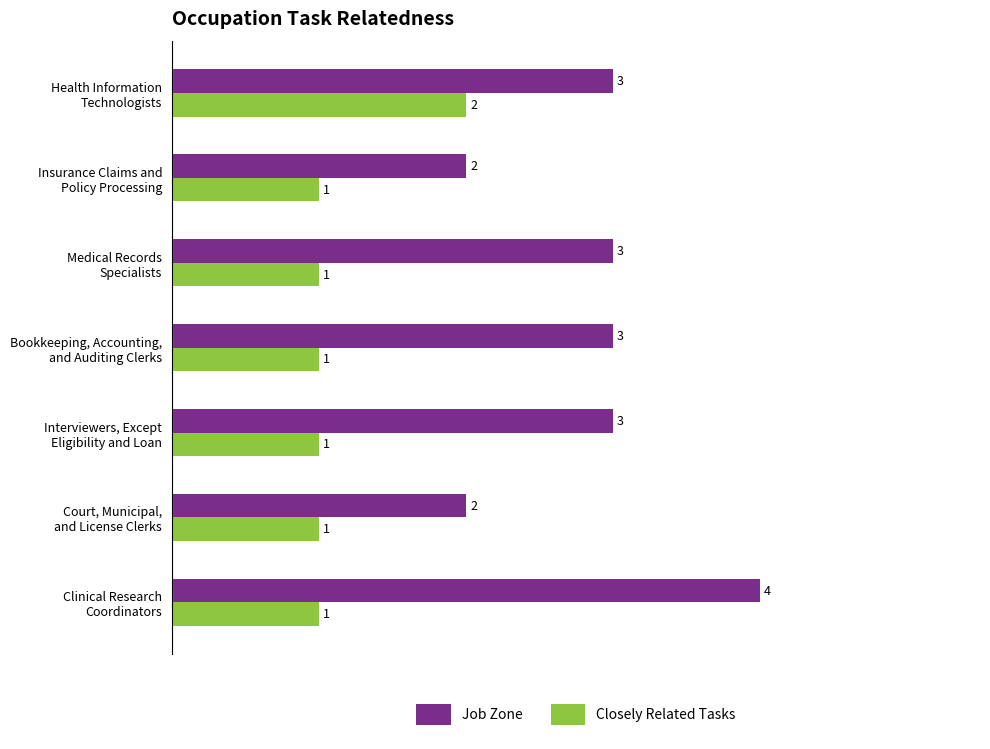

Rank the series by their average value, from highest to lowest.

Job Zone, Closely Related Tasks